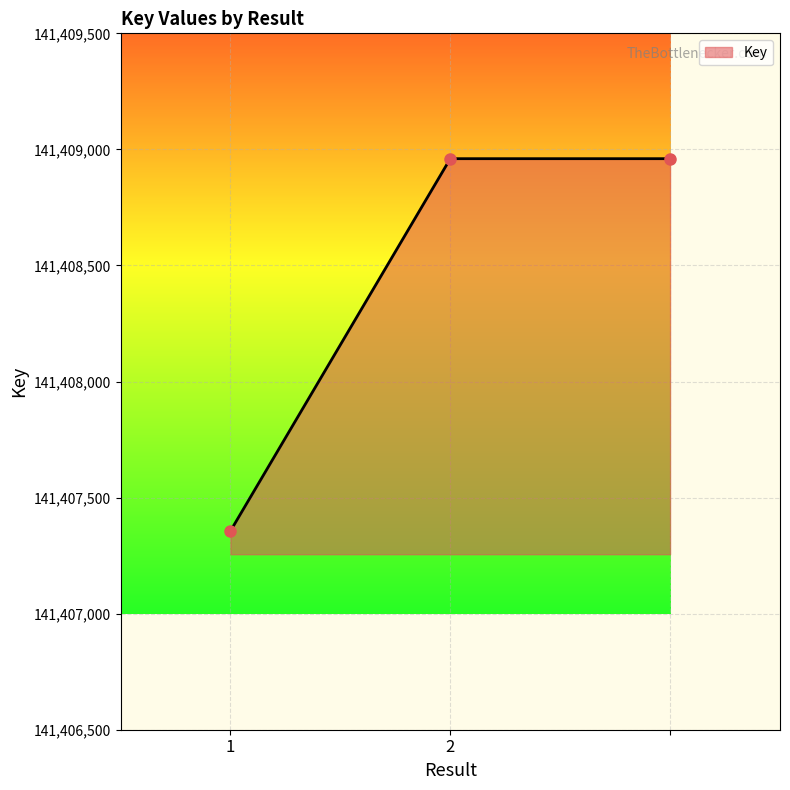

Reading left to right, what are all the values shown in this chart?

141407356	141408960	141408960